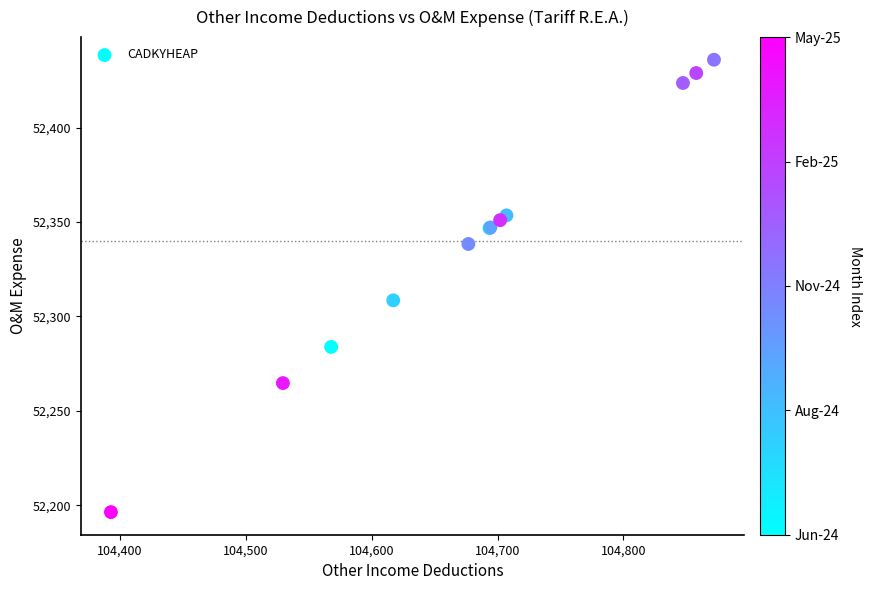

What Y value in the scatter plot is closest to 52316?

52308.6